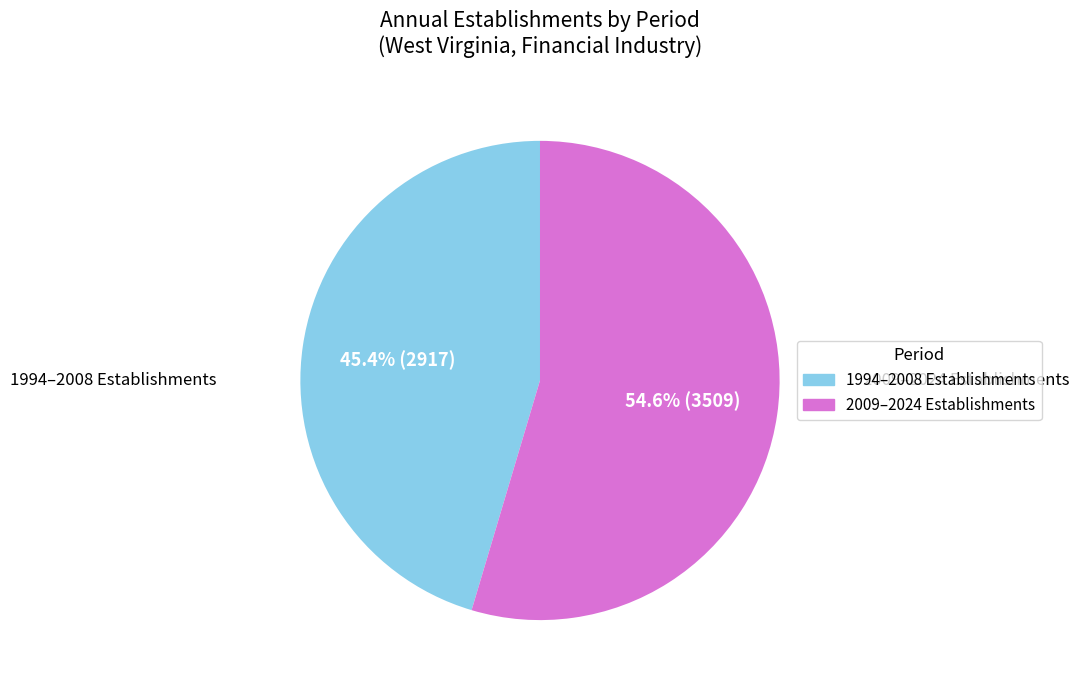

Does any single category account for the majority?

Yes